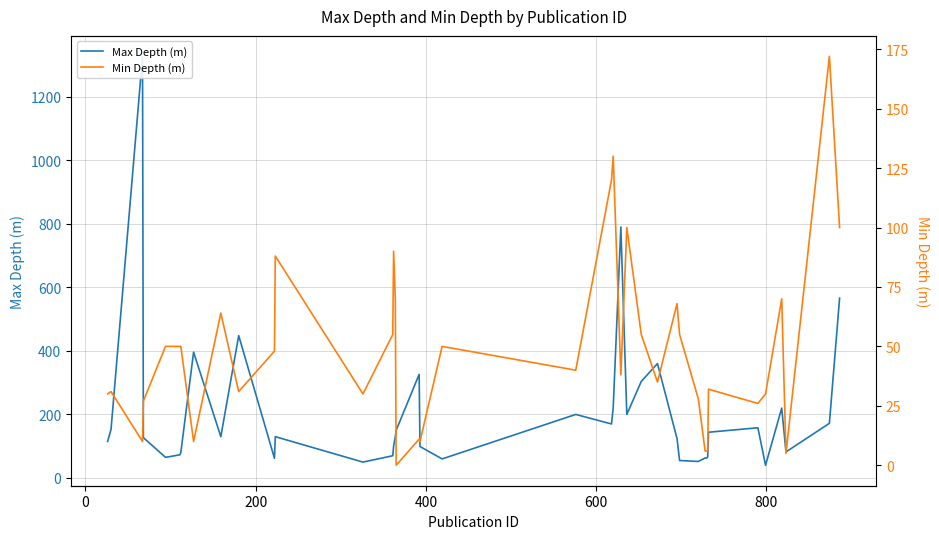

Reading left to right, extract all data points from this chart.

Max Depth (m): 115	153	1327	127	65	73	80	396	130	448	62	130	50	70	100	130	150	326	99	60	200	170	220	790	200	304	360	124	55	52	63	63	66	144	158	40	220	82	172	566
Min Depth (m): 30	31	10	27	50	50	50	10	64	31	48	88	30	55	90	70	0	11	10	50	40	120	130	38	100	55	35	68	55	28	6	6	6	32	26	30	70	5	172	100